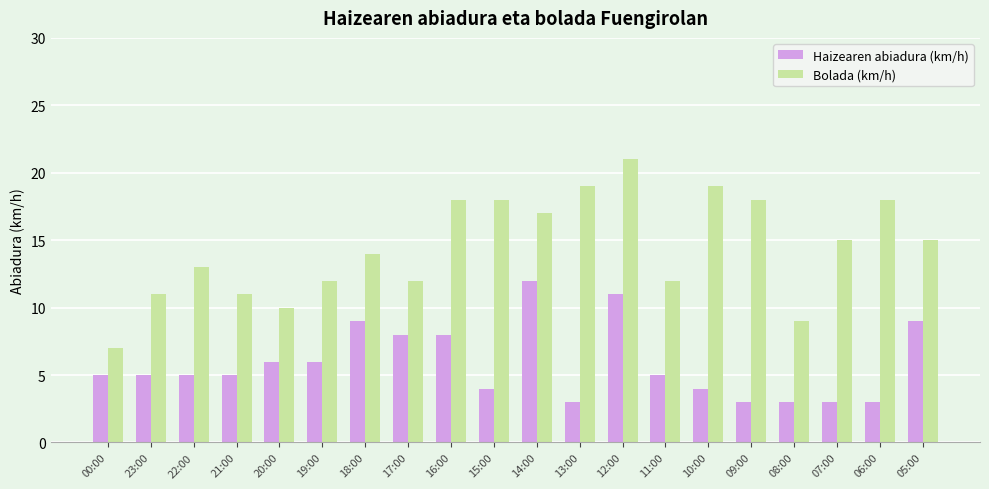

Which series has the widest spread of values?

Bolada (km/h)